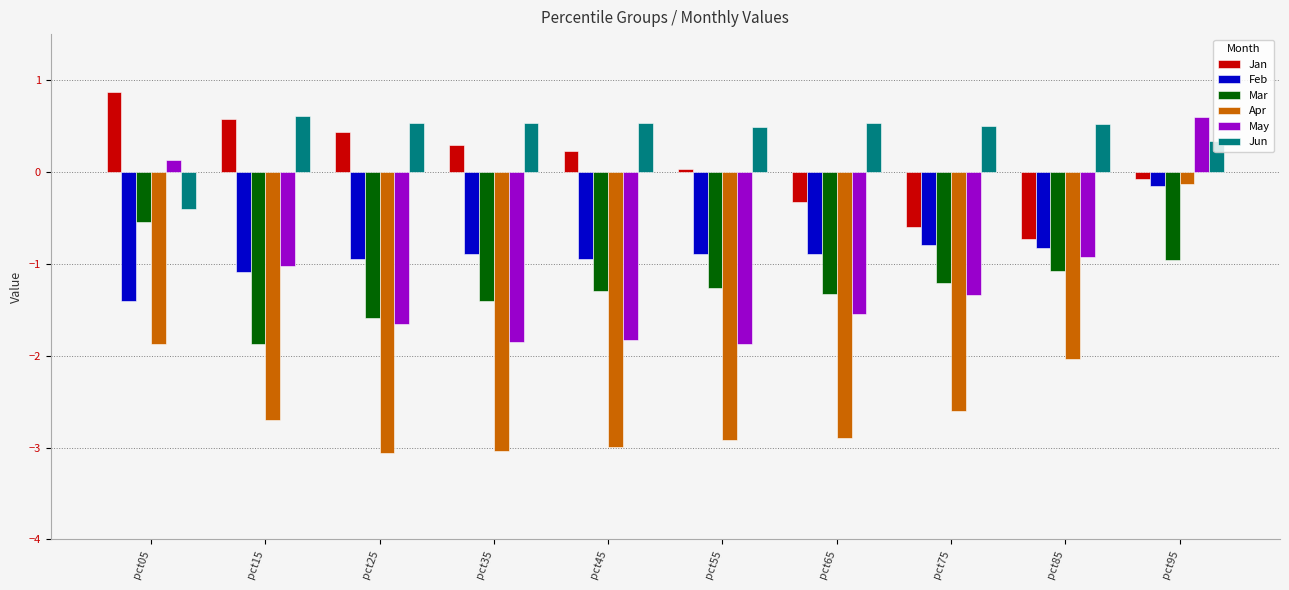

What is the sum of the Apr values at pct65 and pct15?

-5.6